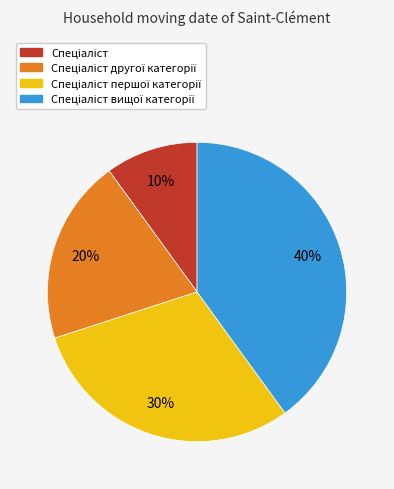

Is there a majority slice in this chart?

No